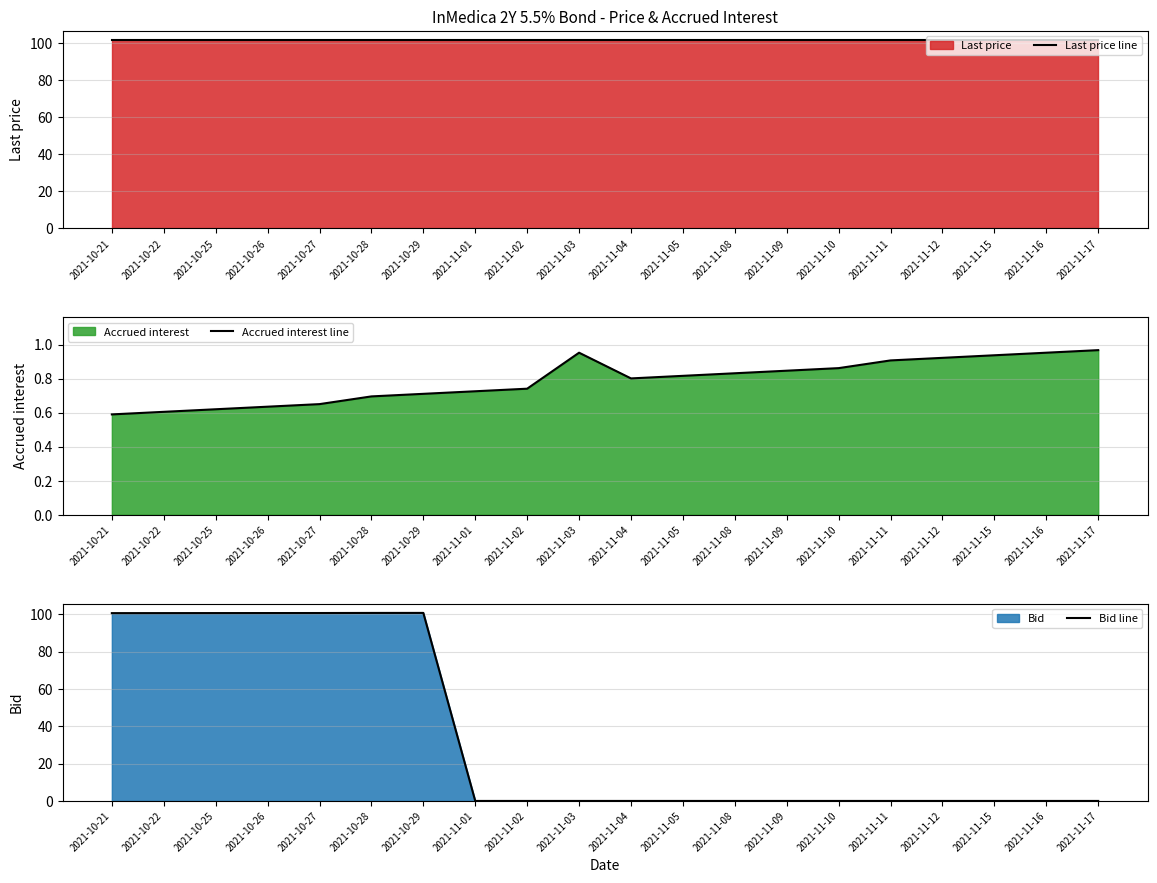

Reading left to right, extract all data points from this chart.

Last price line: 2021-10-21=101.5	2021-10-22=101.5	2021-10-25=101.5	2021-10-26=101.5	2021-10-27=101.5	2021-10-28=101.5	2021-10-29=101.5	2021-11-01=101.5	2021-11-02=101.5	2021-11-03=101.5	2021-11-04=101.5	2021-11-05=101.5	2021-11-08=101.5	2021-11-09=101.5	2021-11-10=101.5	2021-11-11=101.5	2021-11-12=101.5	2021-11-15=101.5	2021-11-16=101.5	2021-11-17=101.5
Accrued interest line: 2021-10-21=0.6	2021-10-22=0.6	2021-10-25=0.6	2021-10-26=0.6	2021-10-27=0.6	2021-10-28=0.7	2021-10-29=0.7	2021-11-01=0.7	2021-11-02=0.7	2021-11-03=1.0	2021-11-04=0.8	2021-11-05=0.8	2021-11-08=0.8	2021-11-09=0.8	2021-11-10=0.9	2021-11-11=0.9	2021-11-12=0.9	2021-11-15=0.9	2021-11-16=1.0	2021-11-17=1.0
Bid line: 2021-10-21=100.6	2021-10-22=100.6	2021-10-25=100.6	2021-10-26=100.6	2021-10-27=100.6	2021-10-28=100.7	2021-10-29=100.7	2021-11-01=0.0	2021-11-02=0.0	2021-11-03=0.0	2021-11-04=0.0	2021-11-05=0.0	2021-11-08=0.0	2021-11-09=0.0	2021-11-10=0.0	2021-11-11=0.0	2021-11-12=0.0	2021-11-15=0.0	2021-11-16=0.0	2021-11-17=0.0